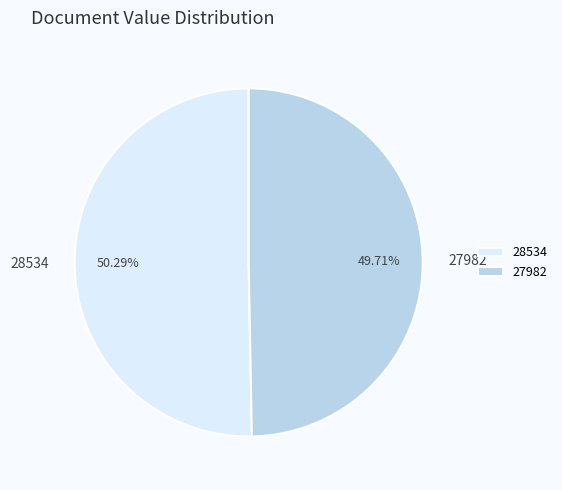

The 28534 slice represents 50% of the pie. True or false?

True